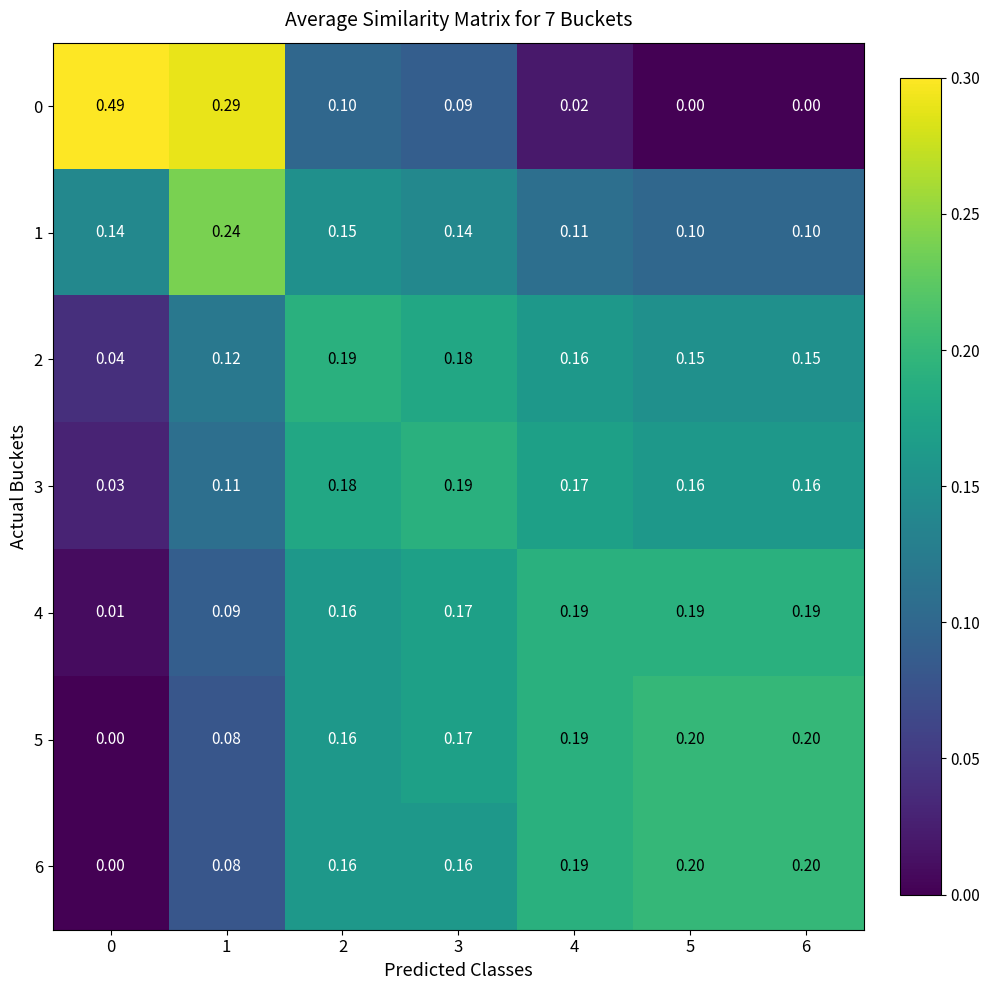

Is the value of 5 at 4 greater than the value of 6 at 1?

Yes